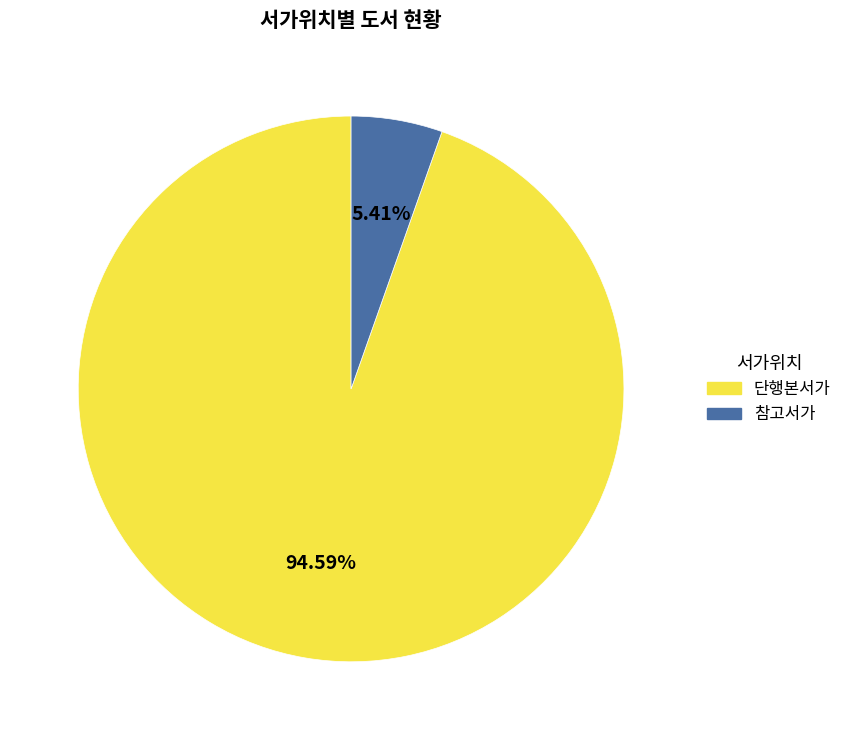

Which slice is the largest?

단행본서가